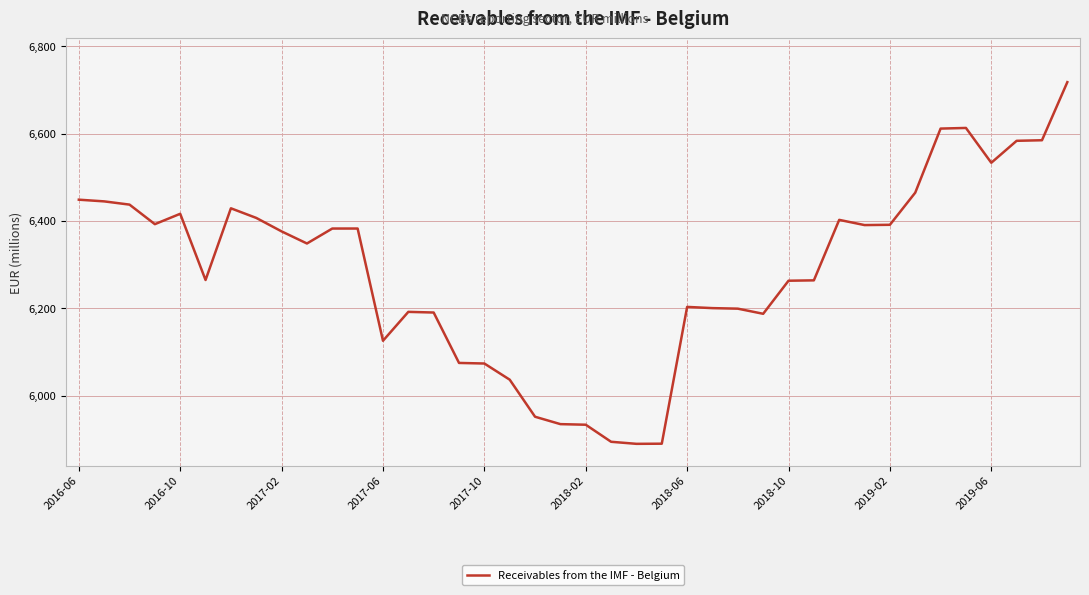

What is the sum of all values?

251524.3